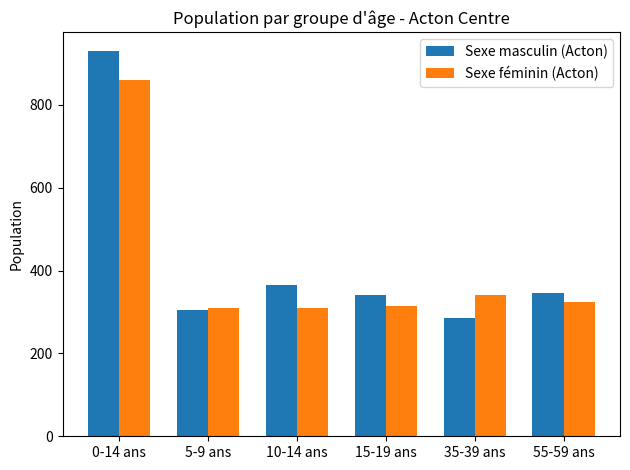

What is the total value across all series at 35-39 ans?

625